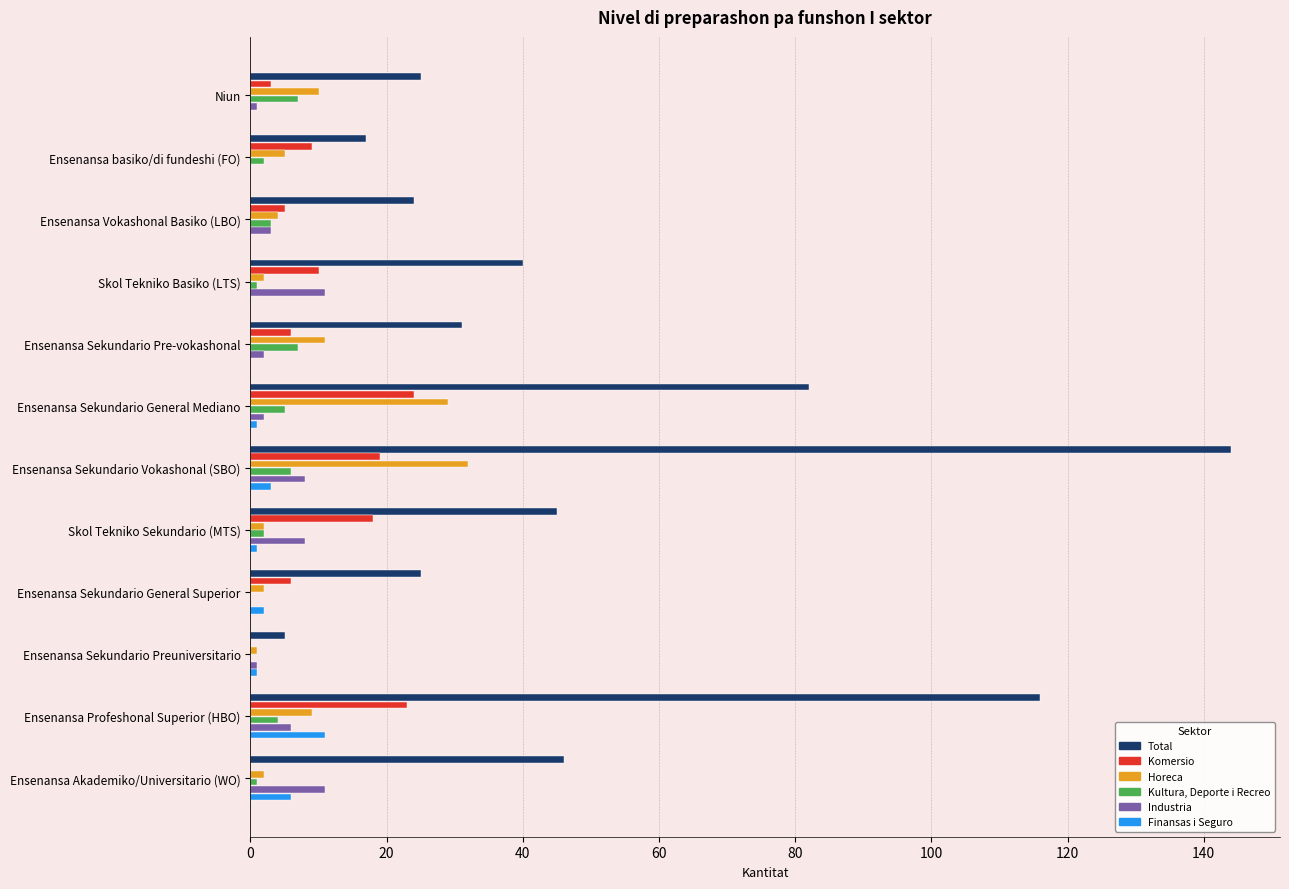

What is the sum of all Kultura, Deporte i Recreo values?

38